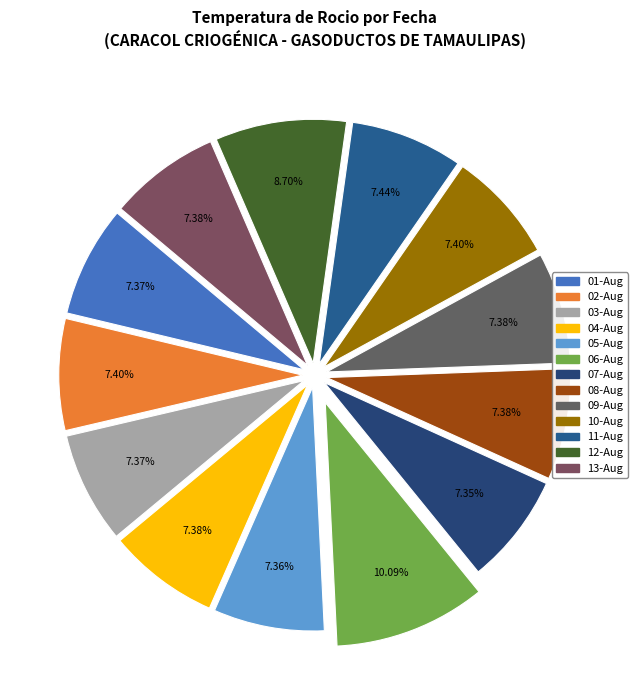

How many segments does this pie chart have?

13